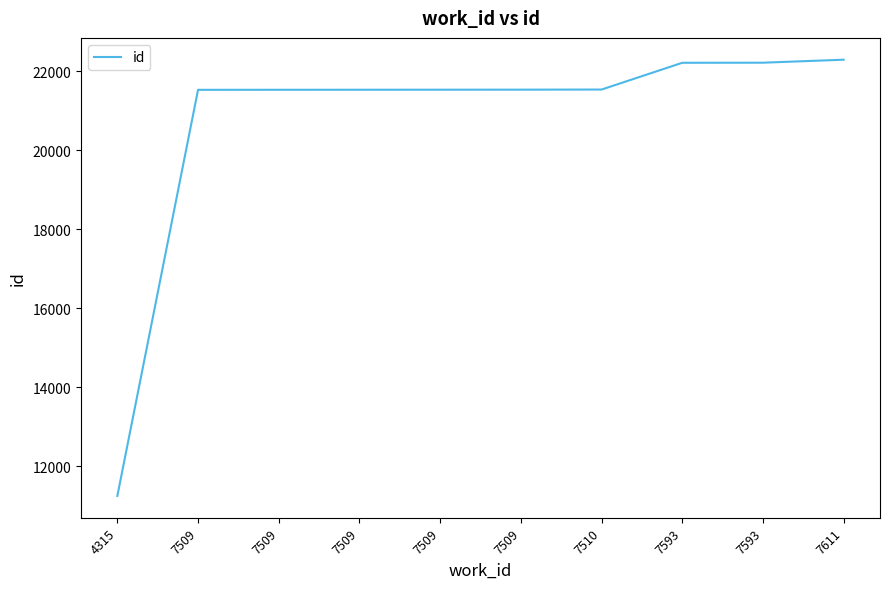

Does the chart have visible grid lines?

No